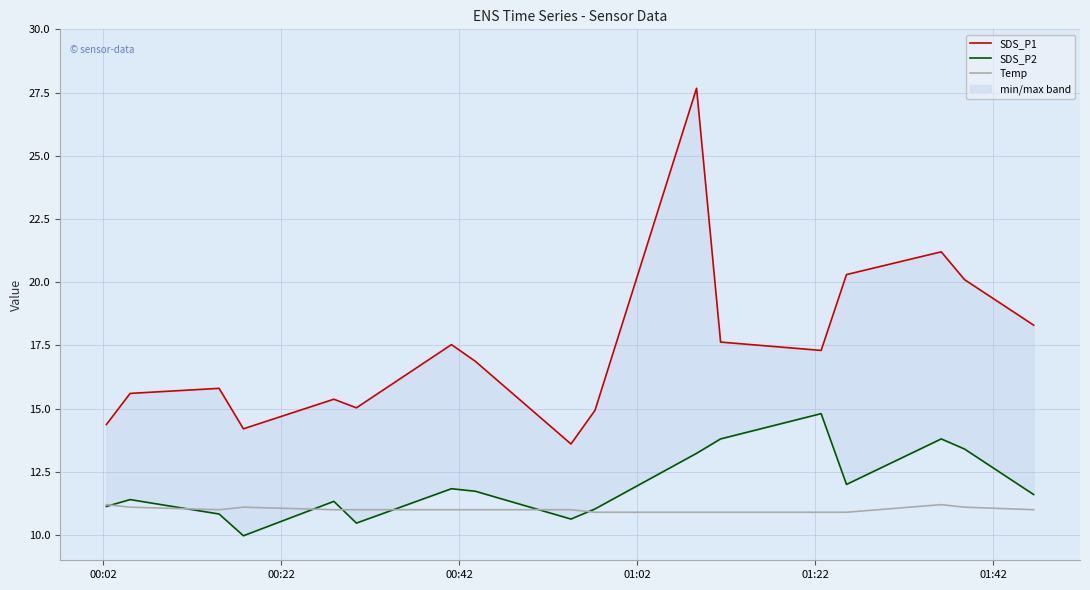

True or false: SDS_P1 and Temp intersect in this chart.

False